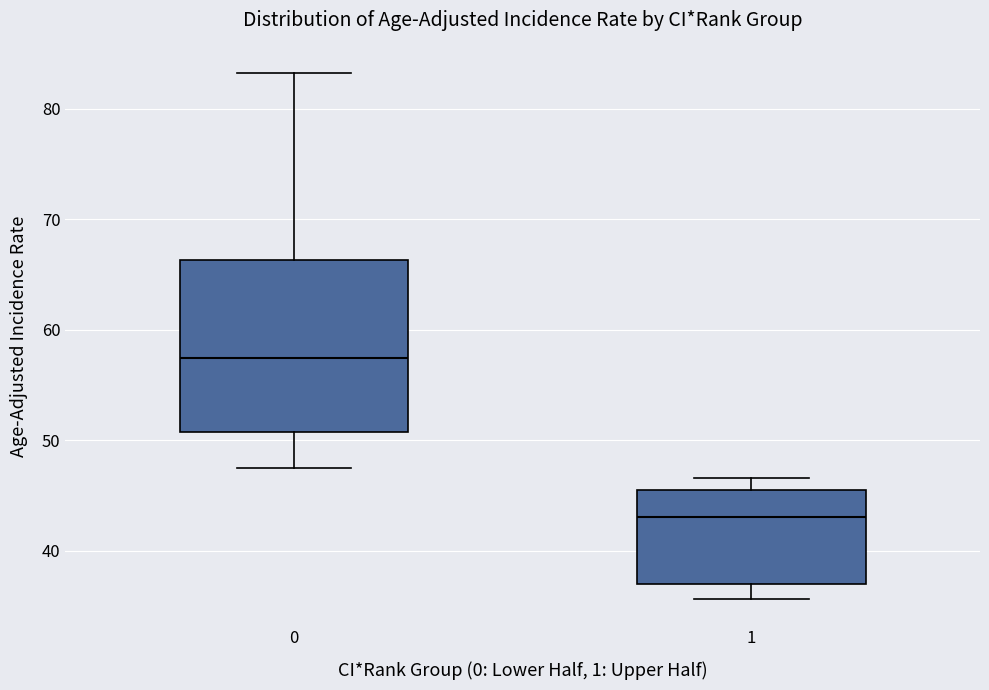

Reading left to right, read every box against the y-axis: the position of its median line, the range the box covers, and the ends of its whiskers. The values are not printed on the chart, so give them approximately, as read against the axis.

0: median 57, box 51 to 66, whiskers 48 to 83
1: median 43, box 37 to 45, whiskers 36 to 47